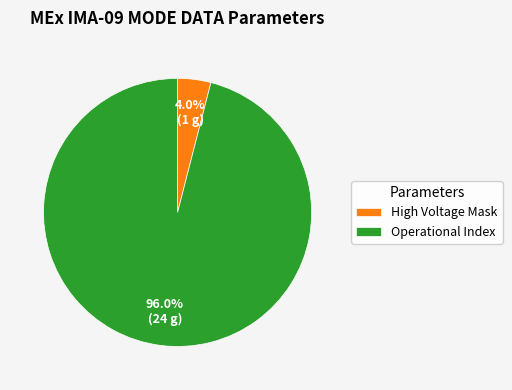

How many slices are in this pie chart?

2